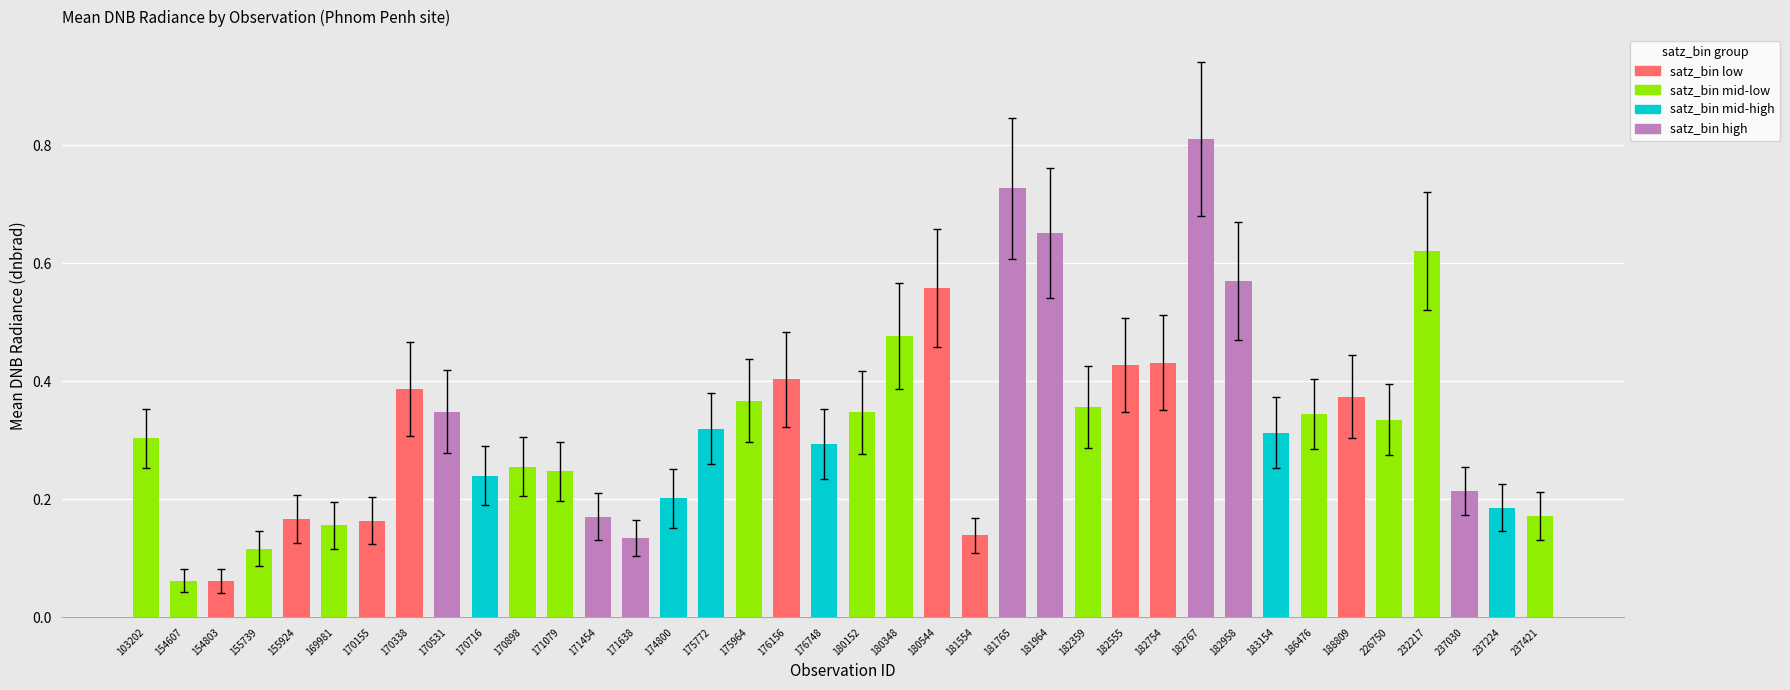

What is the highest value of the mean_dnbrad series?

0.8